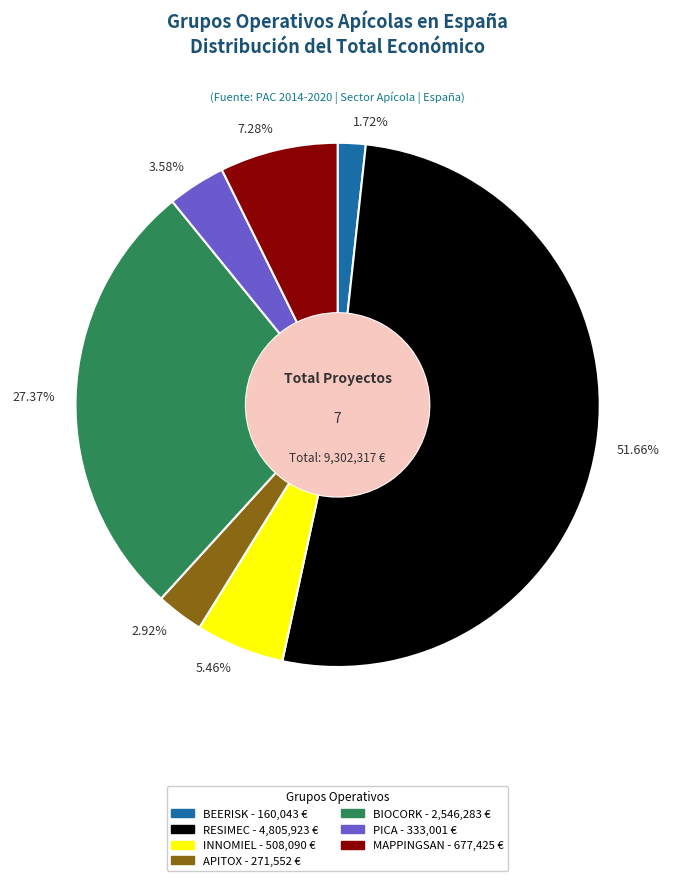

Combined, do 7.28% and 5.46% account for over 50%?

No